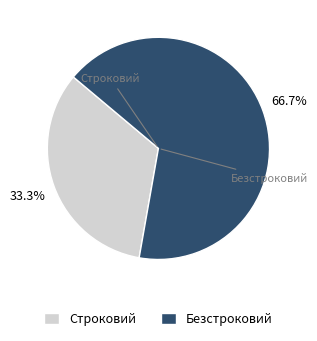

What percentage is the Безстроковий slice, to the nearest percent?

67%